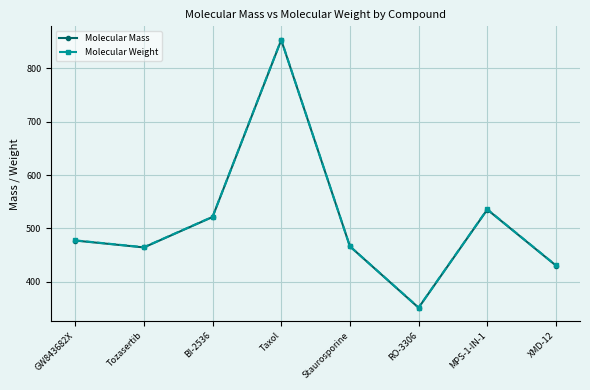

What is the total value across all series at Tozasertib?

928.8